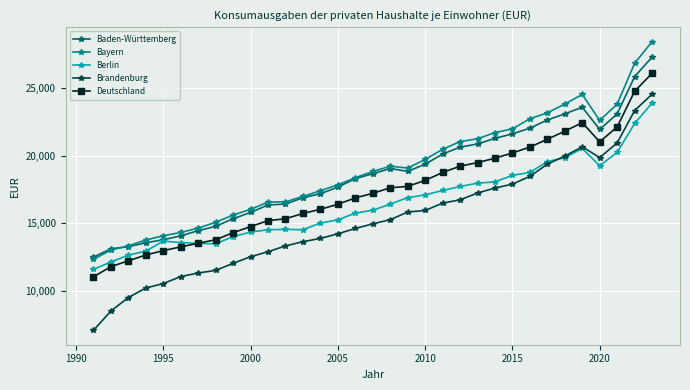

What is the highest value of the Brandenburg series?

24555